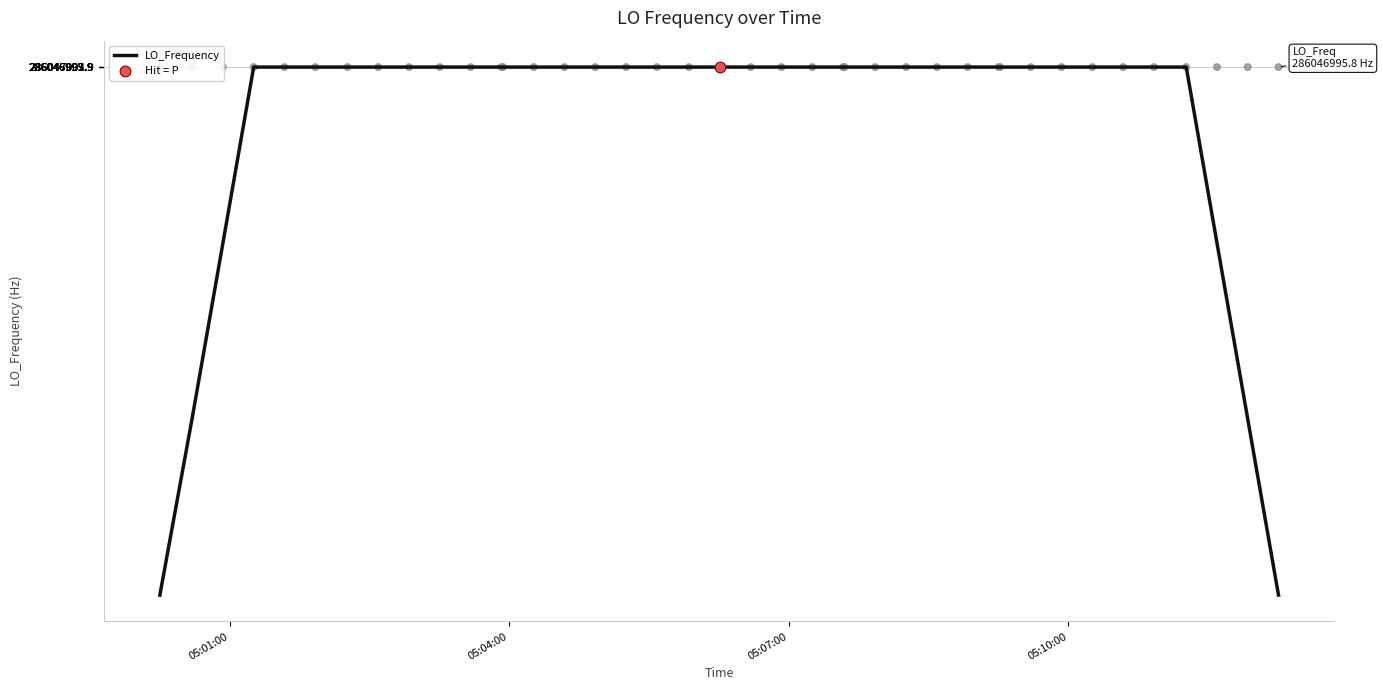

What is the minimum value for LO_Frequency?

163455426.9